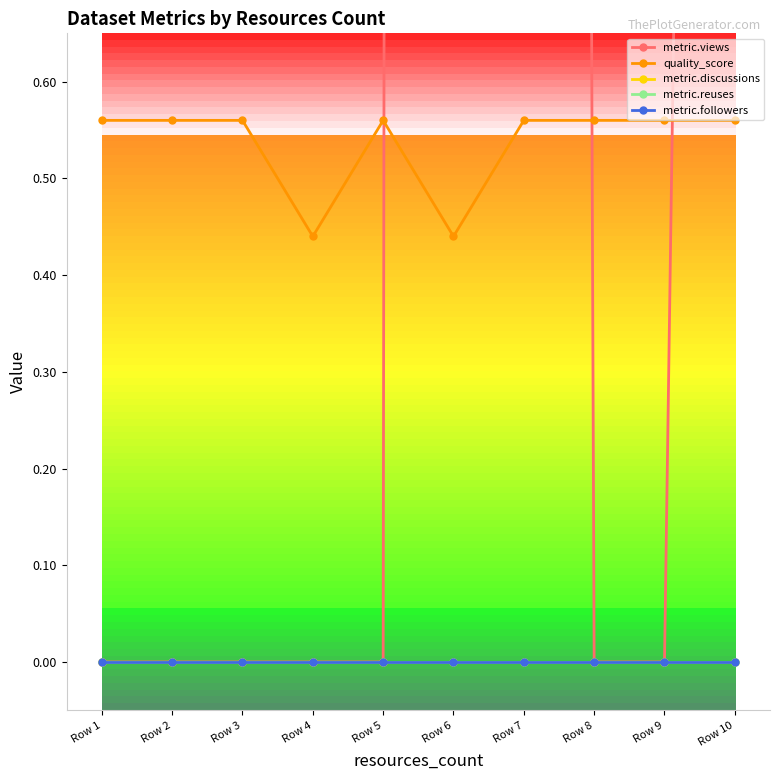

True or false: quality_score and metric.followers intersect in this chart.

False